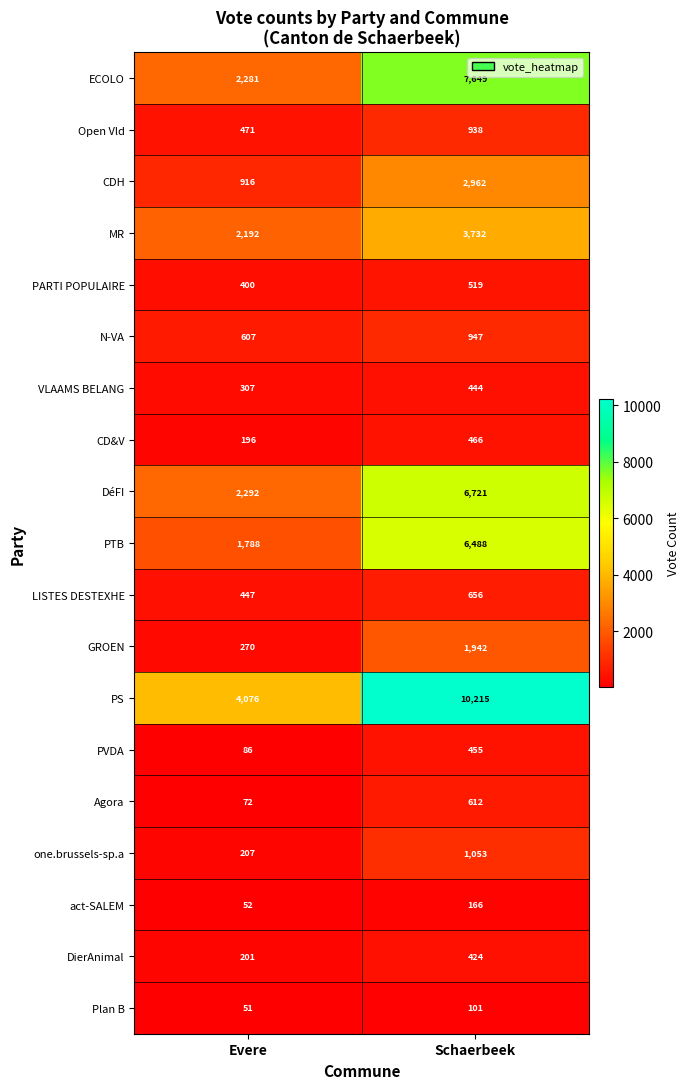

Which category has the highest value across all series?

Schaerbeek